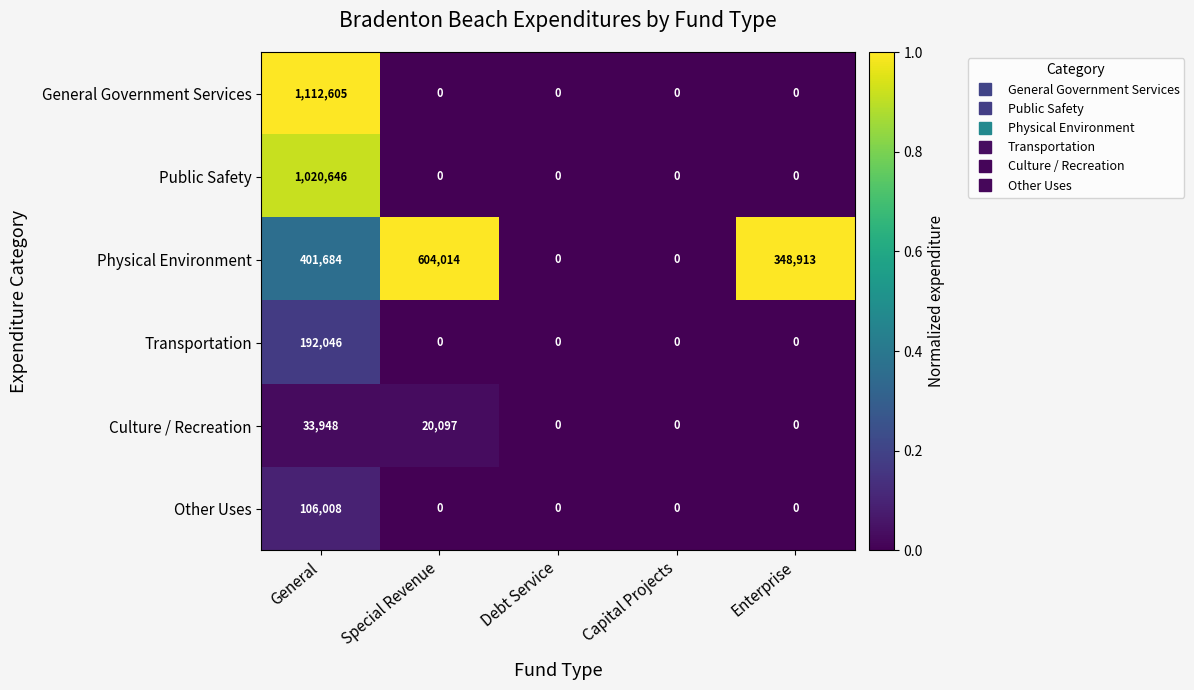

Reading left to right, extract all data points from this chart.

General Government Services: General=1112605	Special Revenue=0	Debt Service=0	Capital Projects=0	Enterprise=0
Public Safety: General=1020646	Special Revenue=0	Debt Service=0	Capital Projects=0	Enterprise=0
Physical Environment: General=401684	Special Revenue=604014	Debt Service=0	Capital Projects=0	Enterprise=348913
Transportation: General=192046	Special Revenue=0	Debt Service=0	Capital Projects=0	Enterprise=0
Culture / Recreation: General=33948	Special Revenue=20097	Debt Service=0	Capital Projects=0	Enterprise=0
Other Uses: General=106008	Special Revenue=0	Debt Service=0	Capital Projects=0	Enterprise=0